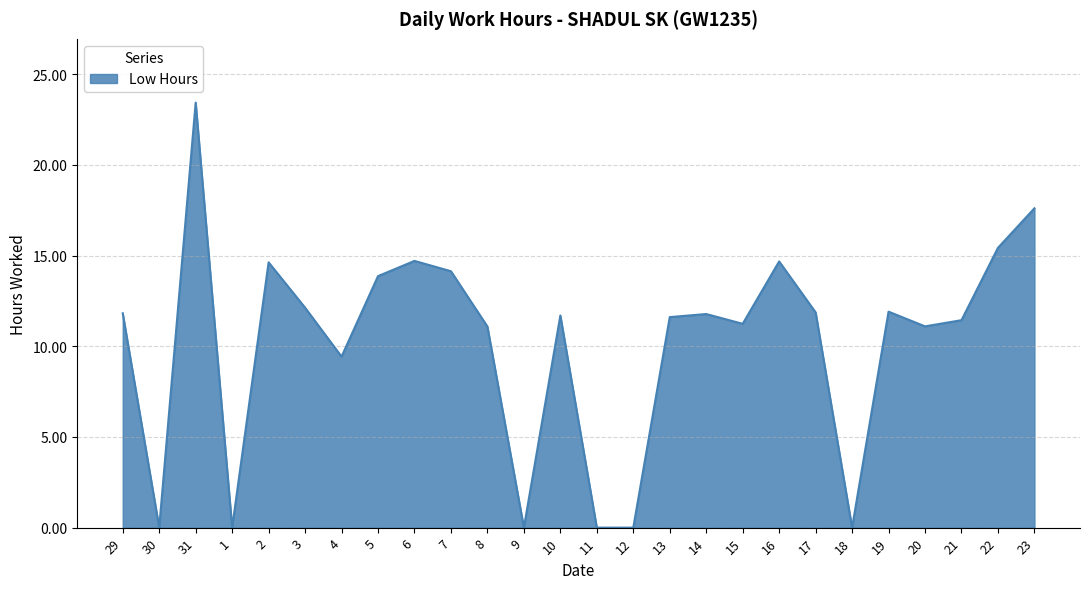

What is the difference between the values at 5 and 21?

2.4